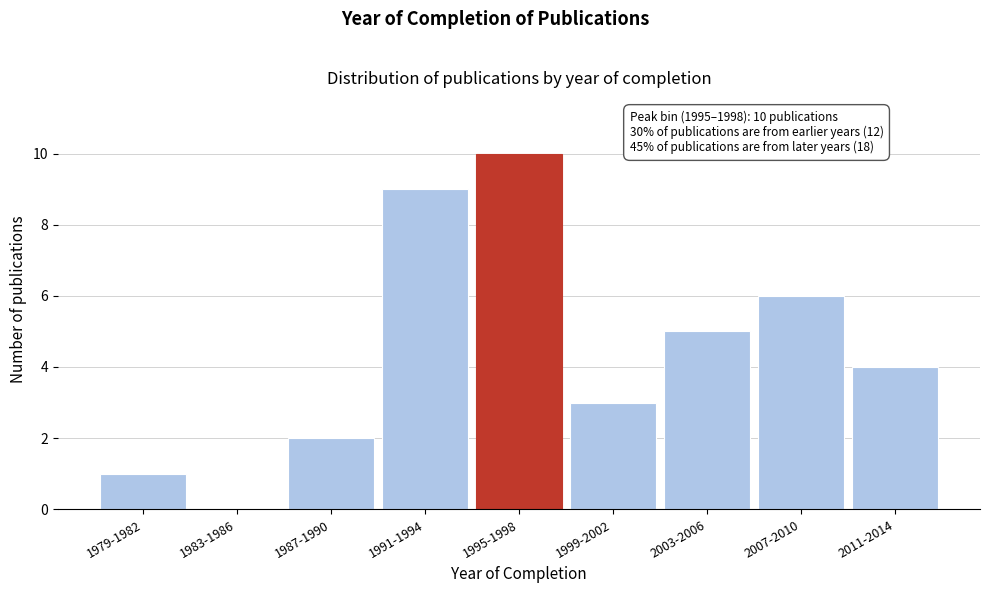

Reading left to right, transcribe all the data shown in this chart.

1979-1982=1	1983-1986=0	1987-1990=2	1991-1994=9	1995-1998=10	1999-2002=3	2003-2006=5	2007-2010=6	2011-2014=4